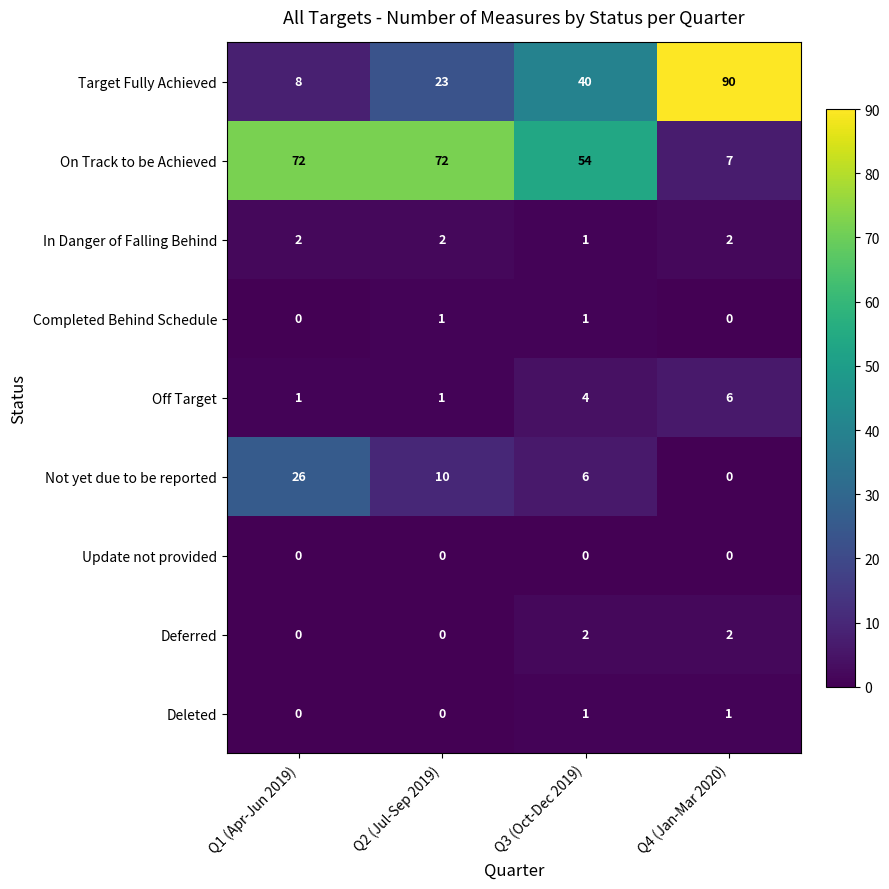

At which label is Target Fully Achieved closest to 49?

Q3 (Oct-Dec 2019)